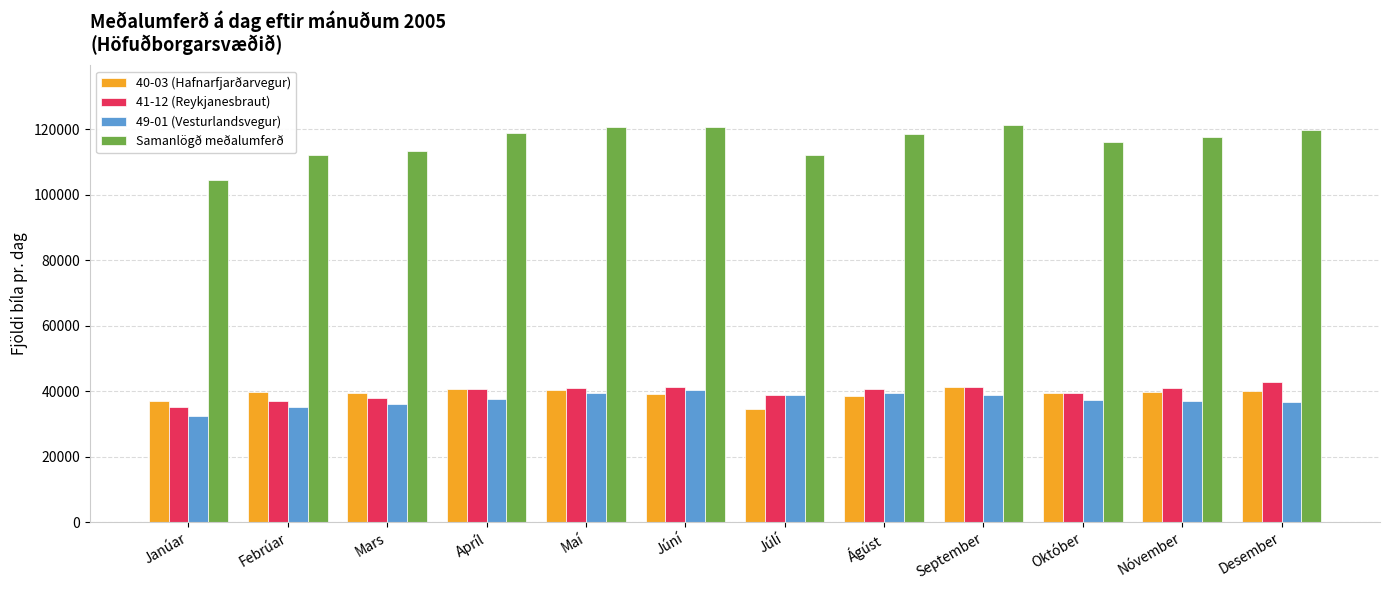

What is the label of the 2nd bar from the right?

Nóvember